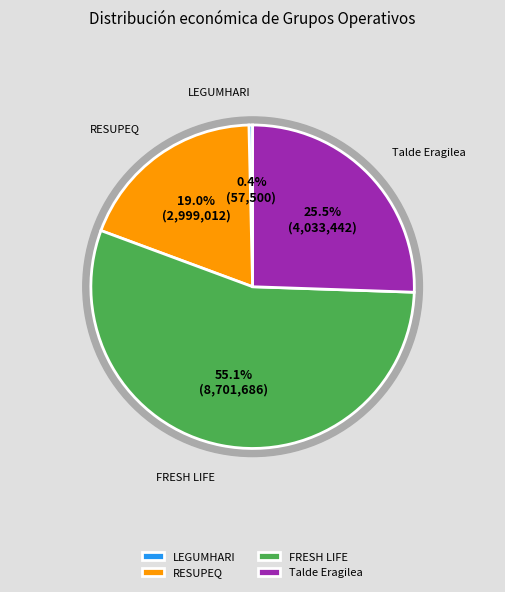

Rank the categories by value from highest to lowest.

FRESH LIFE, Talde Eragilea, RESUPEQ, LEGUMHARI